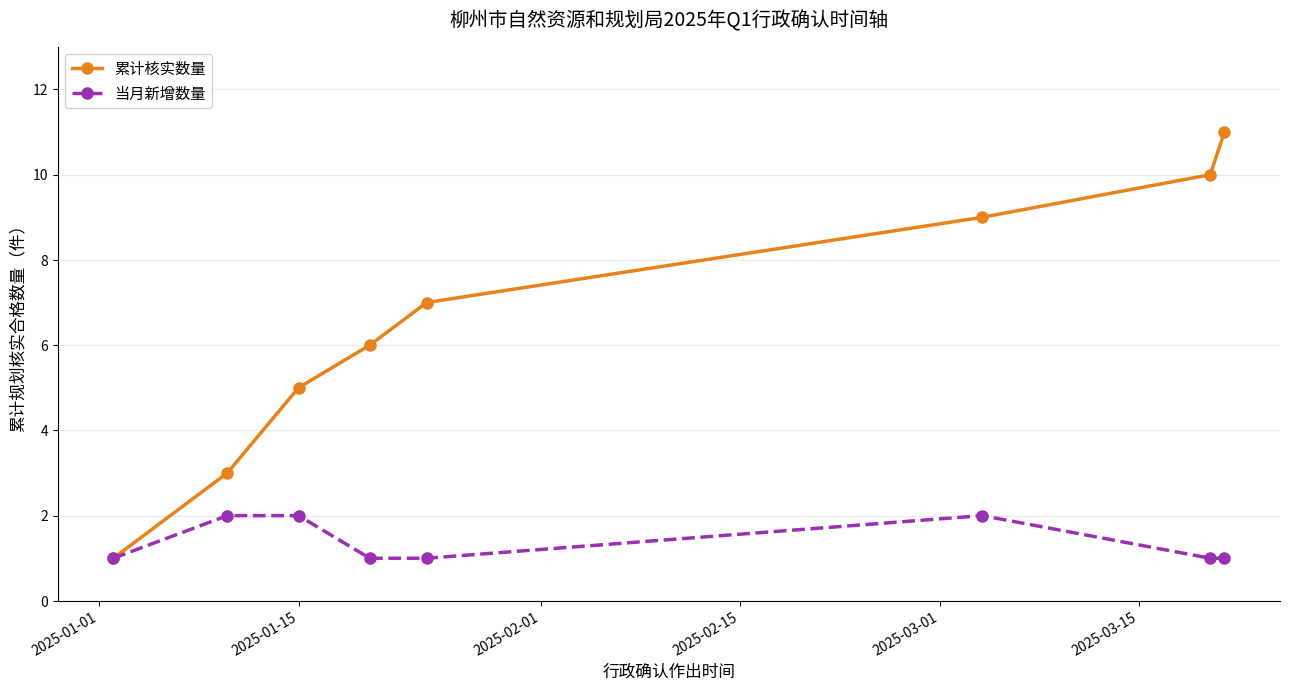

Which series has the largest total across all categories?

累计核实数量